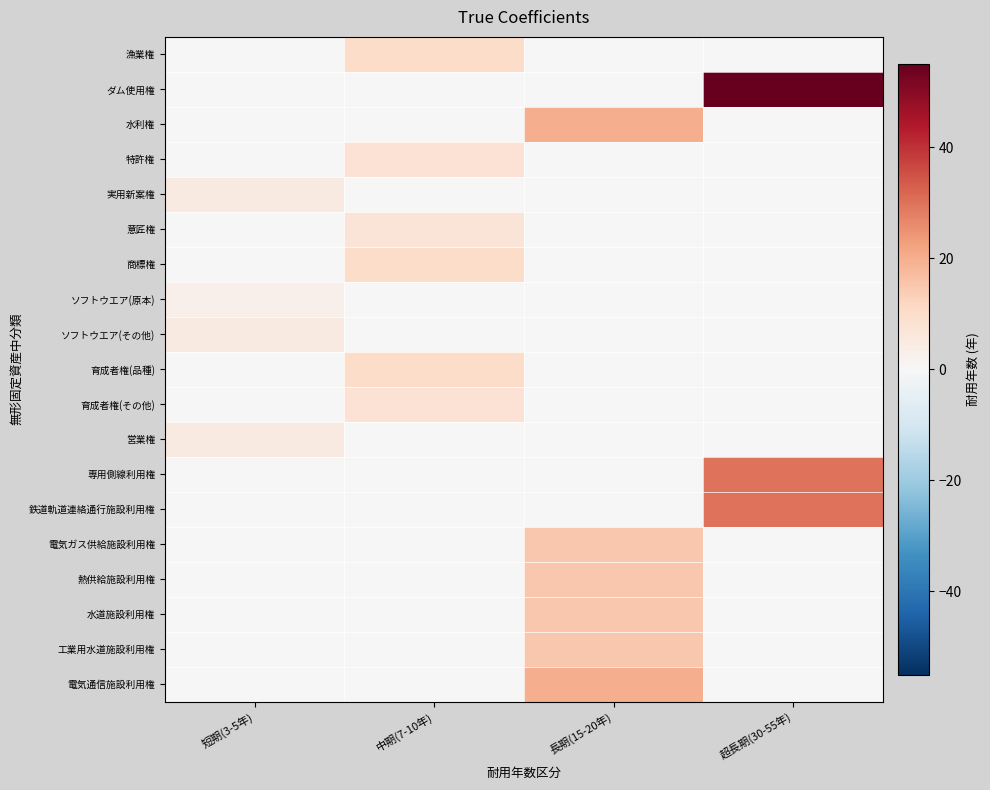

Which series has the largest range (max minus min)?

ダム使用権